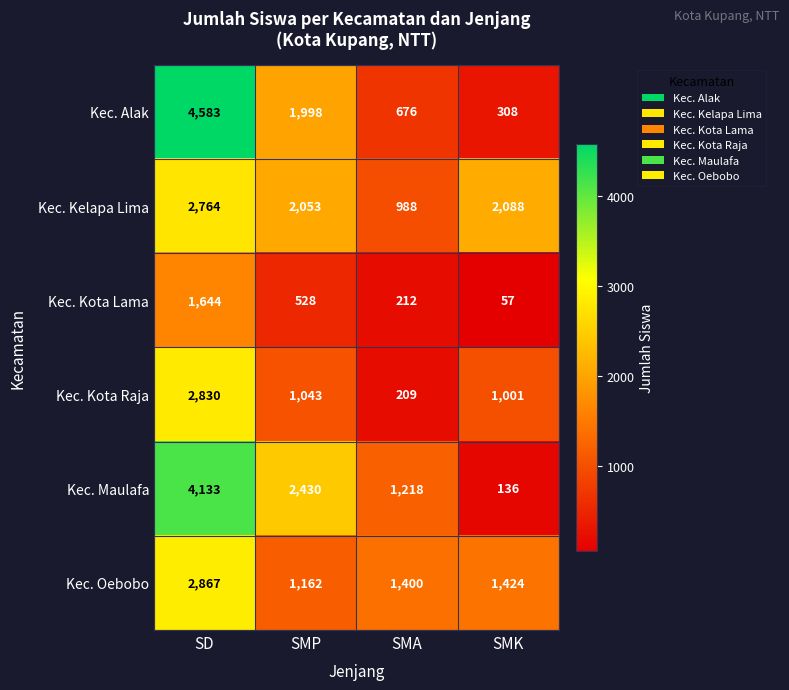

Read the Kec. Kelapa Lima value at SMK.

2088